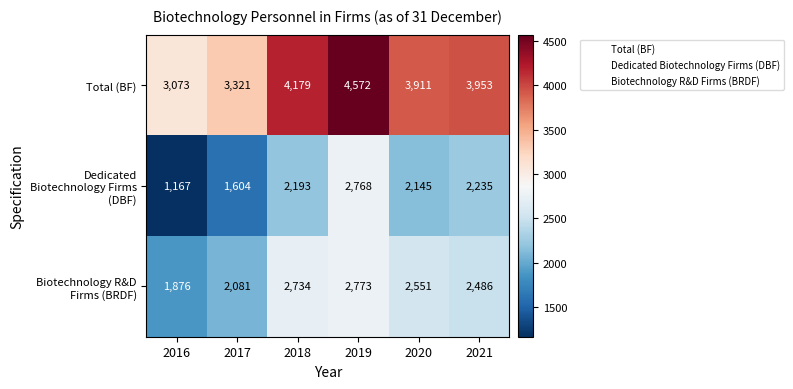

What is the difference between the highest and lowest values at 2021?

1718